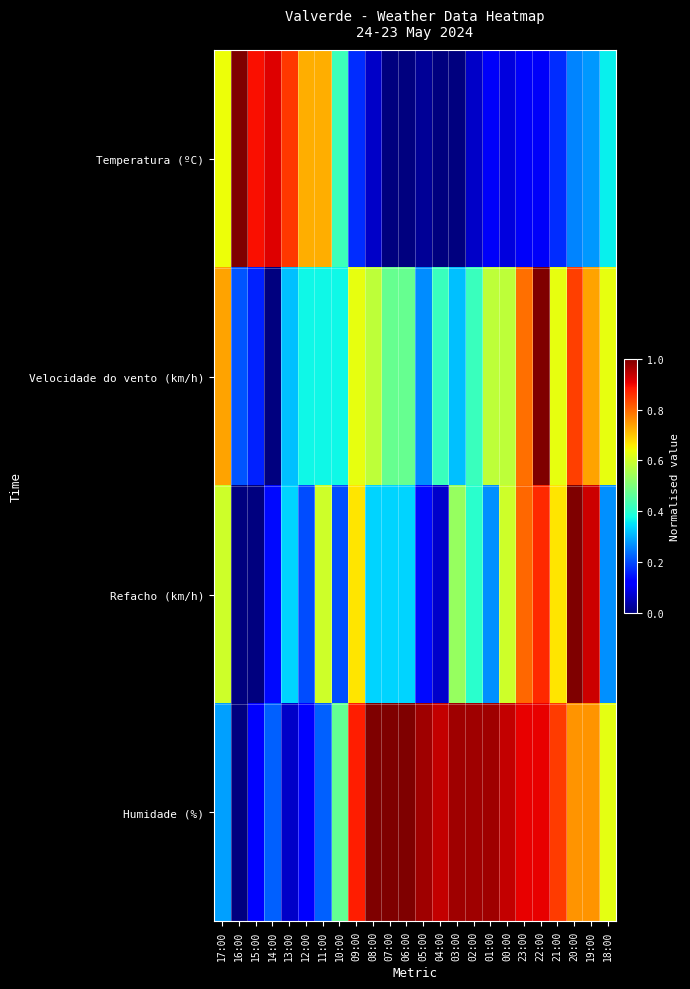

Rank the series at 12:00 from lowest to highest value.

Humidade (%), Refacho (km/h), Velocidade do vento (km/h), Temperatura (ºC)